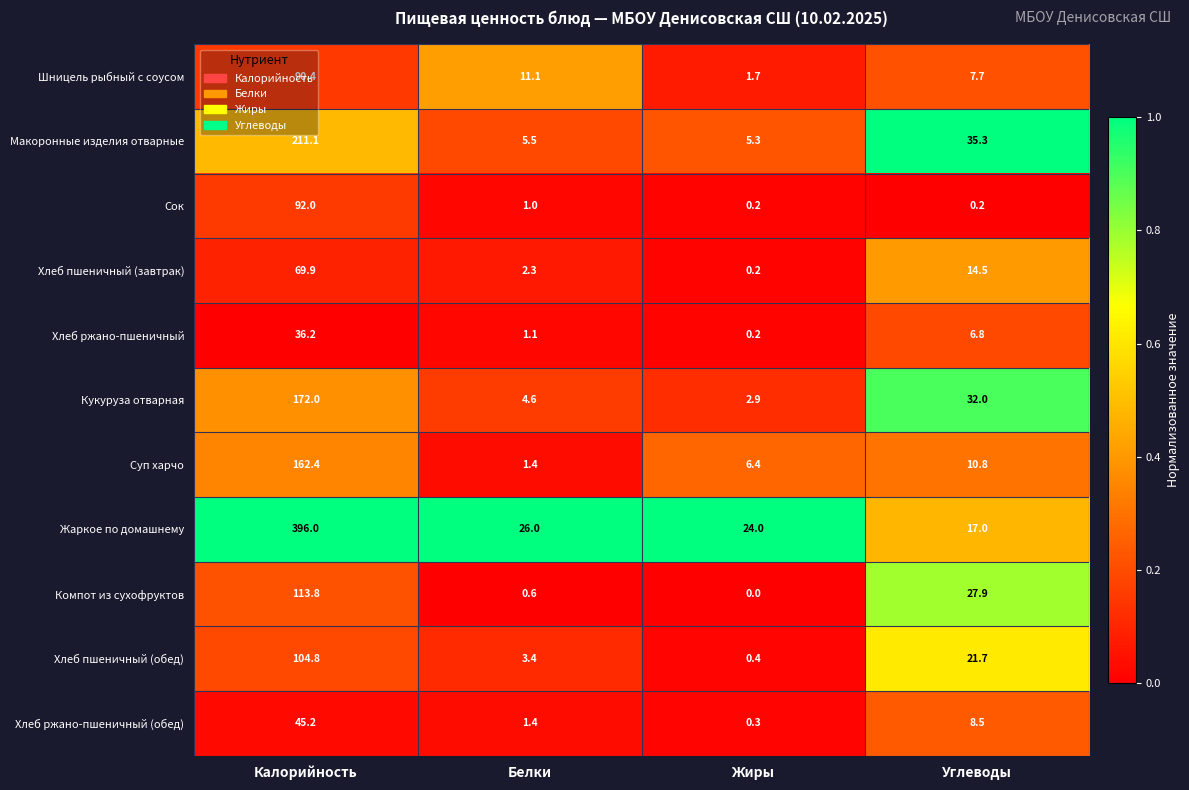

Is it true that Жаркое по домашнему equals 17.0 at Углеводы?

True